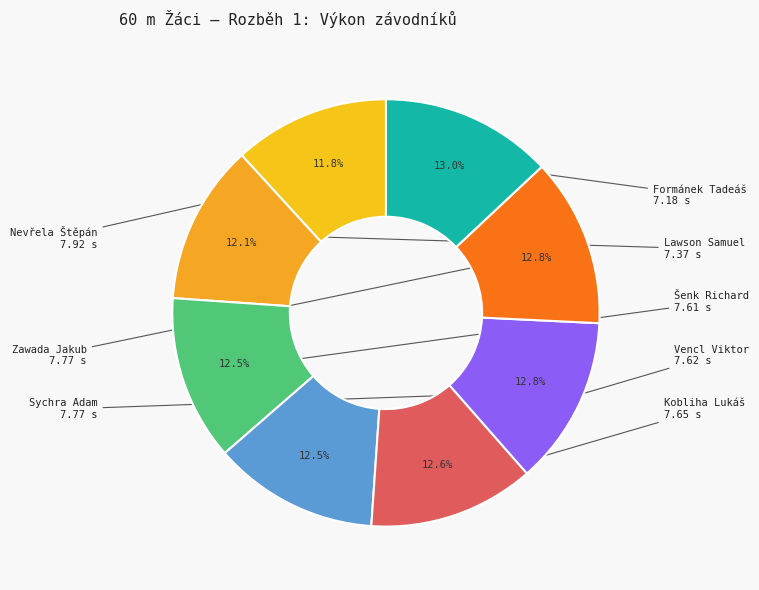

Count the number of slices in the pie.

8